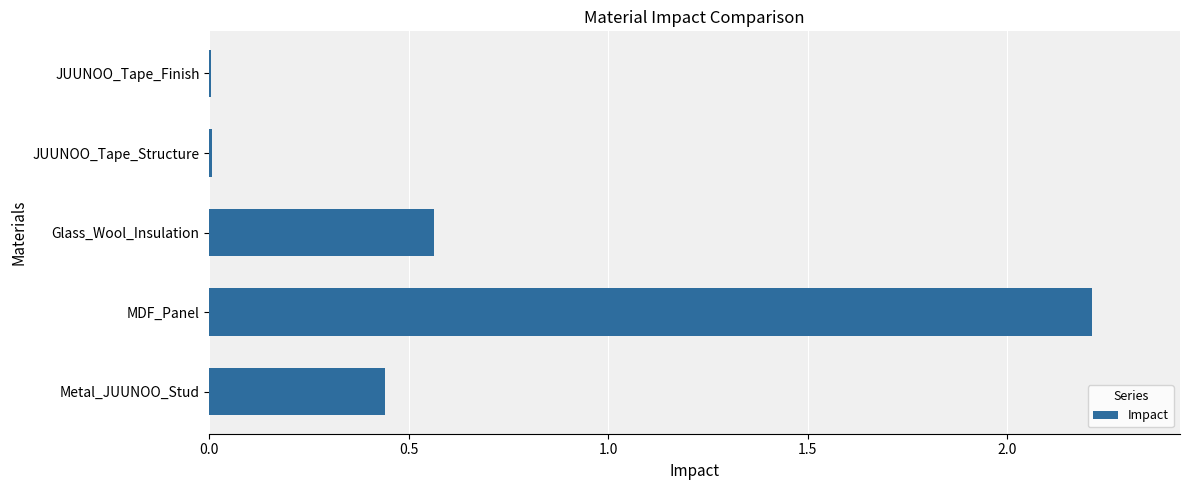

At which category does the chart reach its peak across all series?

MDF_Panel